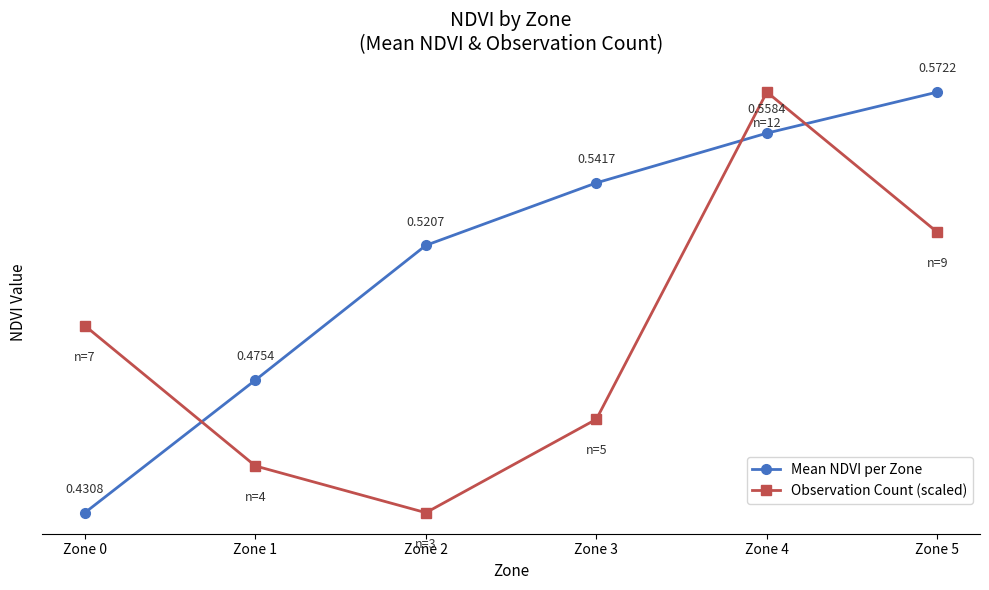

Which series ends up on top after the final intersection of Observation Count (scaled) and Mean NDVI per Zone?

Mean NDVI per Zone